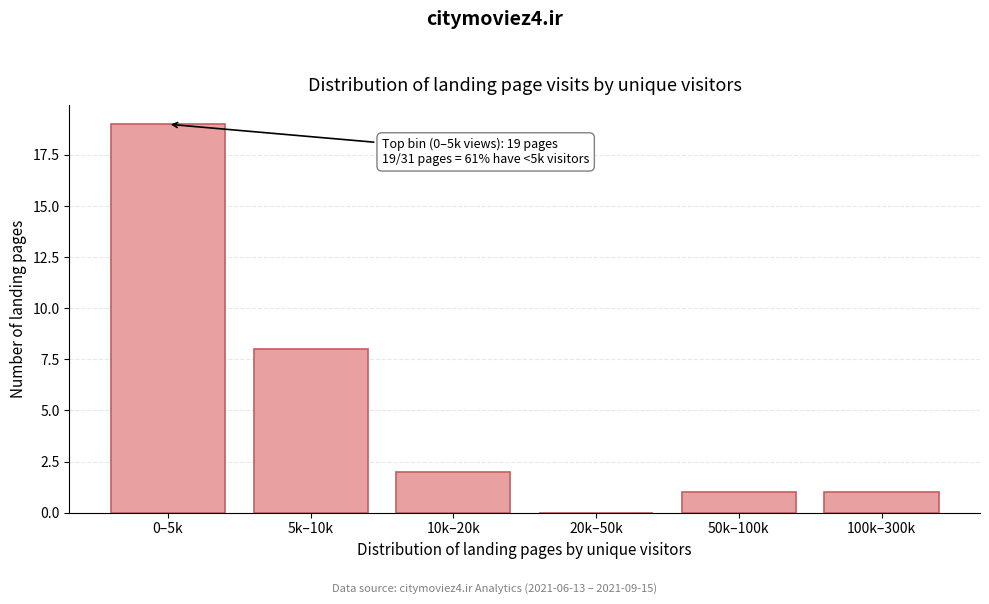

Reading left to right, transcribe all the data shown in this chart.

0–5k=19	5k–10k=8	10k–20k=2	20k–50k=0	50k–100k=1	100k–300k=1